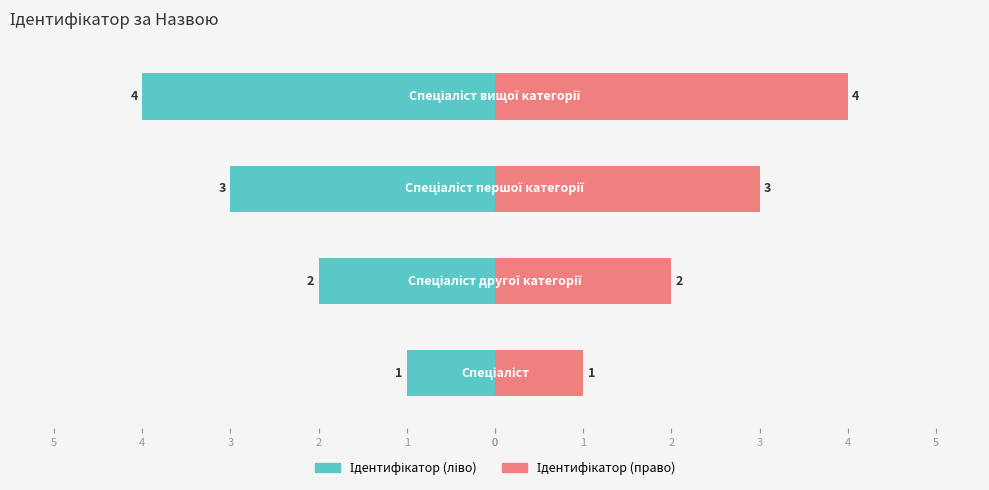

What is the difference between the maximum and minimum values in the Ідентифікатор (ліво) series?

3